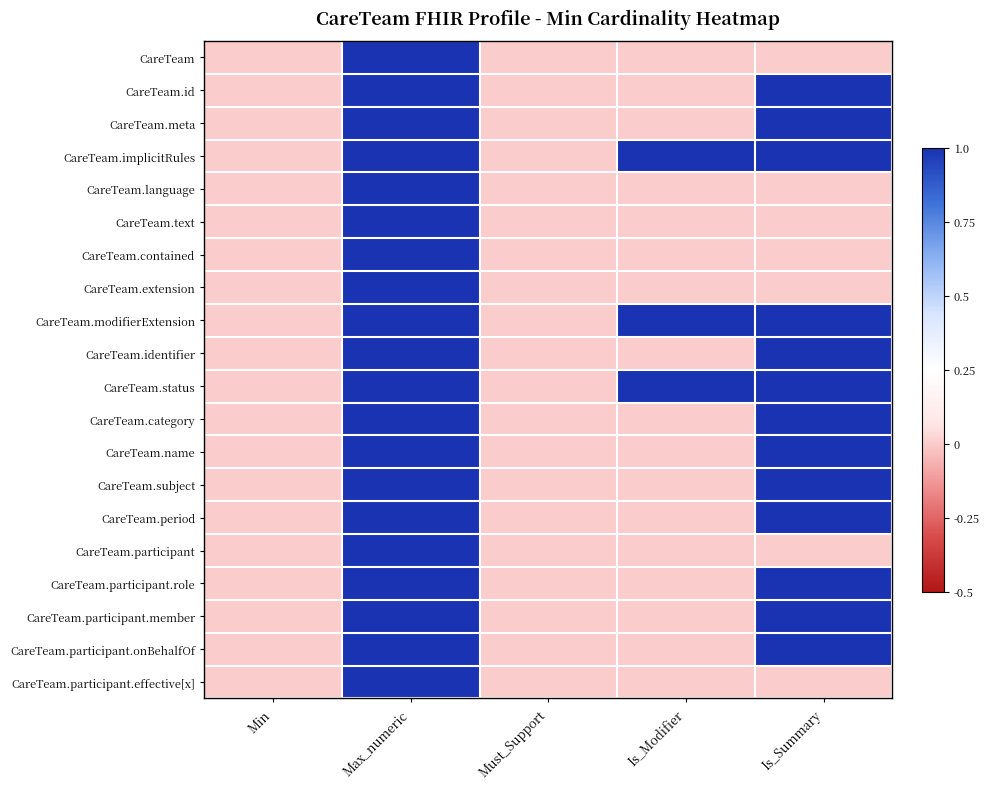

Reading left to right, list all the values displayed in this chart.

CareTeam: Min=0	Max_numeric=1	Must_Support=0	Is_Modifier=0	Is_Summary=0
CareTeam.id: Min=0	Max_numeric=1	Must_Support=0	Is_Modifier=0	Is_Summary=1
CareTeam.meta: Min=0	Max_numeric=1	Must_Support=0	Is_Modifier=0	Is_Summary=1
CareTeam.implicitRules: Min=0	Max_numeric=1	Must_Support=0	Is_Modifier=1	Is_Summary=1
CareTeam.language: Min=0	Max_numeric=1	Must_Support=0	Is_Modifier=0	Is_Summary=0
CareTeam.text: Min=0	Max_numeric=1	Must_Support=0	Is_Modifier=0	Is_Summary=0
CareTeam.contained: Min=0	Max_numeric=1	Must_Support=0	Is_Modifier=0	Is_Summary=0
CareTeam.extension: Min=0	Max_numeric=1	Must_Support=0	Is_Modifier=0	Is_Summary=0
CareTeam.modifierExtension: Min=0	Max_numeric=1	Must_Support=0	Is_Modifier=1	Is_Summary=1
CareTeam.identifier: Min=0	Max_numeric=1	Must_Support=0	Is_Modifier=0	Is_Summary=1
CareTeam.status: Min=0	Max_numeric=1	Must_Support=0	Is_Modifier=1	Is_Summary=1
CareTeam.category: Min=0	Max_numeric=1	Must_Support=0	Is_Modifier=0	Is_Summary=1
CareTeam.name: Min=0	Max_numeric=1	Must_Support=0	Is_Modifier=0	Is_Summary=1
CareTeam.subject: Min=0	Max_numeric=1	Must_Support=0	Is_Modifier=0	Is_Summary=1
CareTeam.period: Min=0	Max_numeric=1	Must_Support=0	Is_Modifier=0	Is_Summary=1
CareTeam.participant: Min=0	Max_numeric=1	Must_Support=0	Is_Modifier=0	Is_Summary=0
CareTeam.participant.role: Min=0	Max_numeric=1	Must_Support=0	Is_Modifier=0	Is_Summary=1
CareTeam.participant.member: Min=0	Max_numeric=1	Must_Support=0	Is_Modifier=0	Is_Summary=1
CareTeam.participant.onBehalfOf: Min=0	Max_numeric=1	Must_Support=0	Is_Modifier=0	Is_Summary=1
CareTeam.participant.effective[x]: Min=0	Max_numeric=1	Must_Support=0	Is_Modifier=0	Is_Summary=0